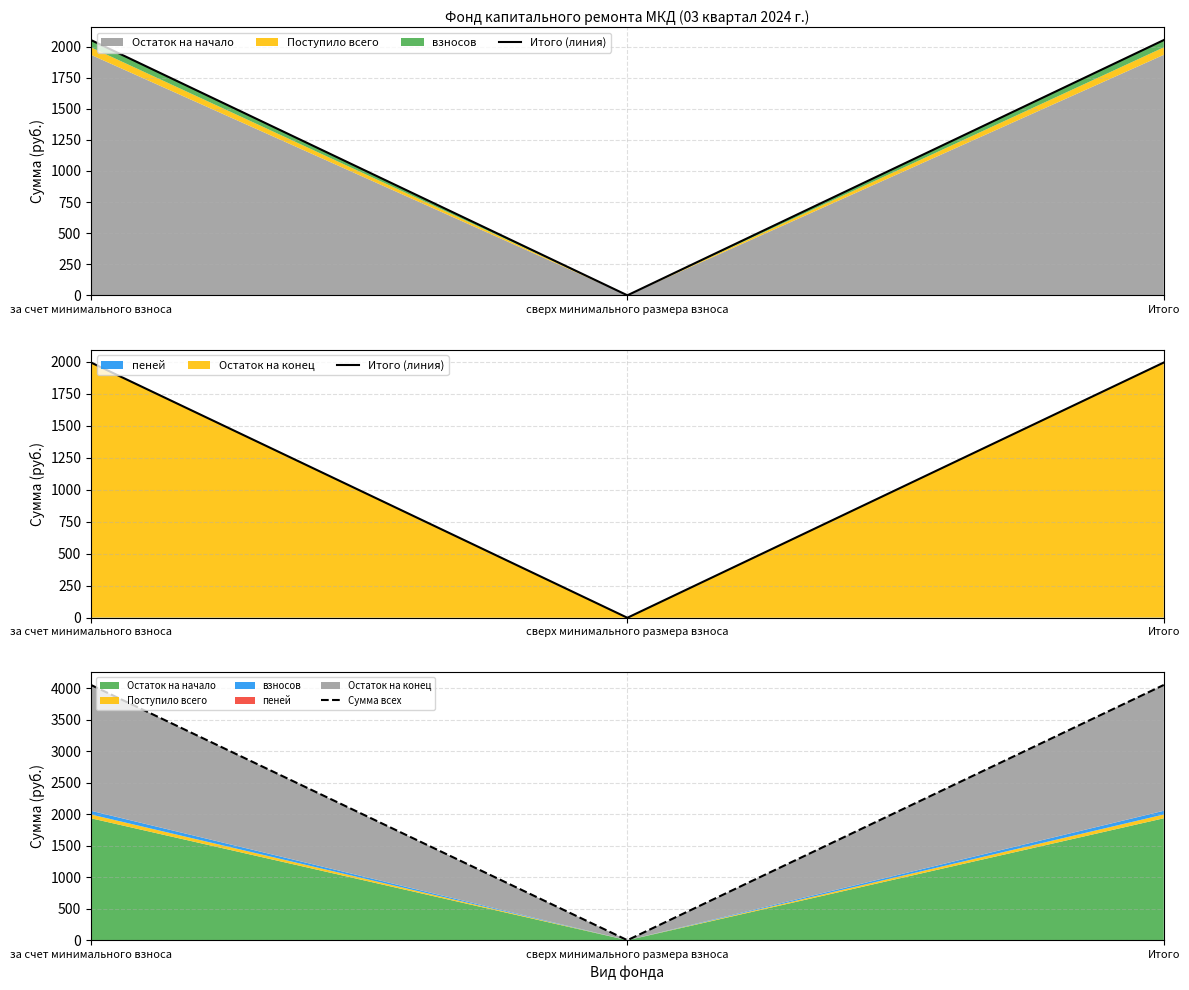

Is the value of Сумма всех at сверх минимального размера взноса greater than the value of Итого (линия) at Итого?

No